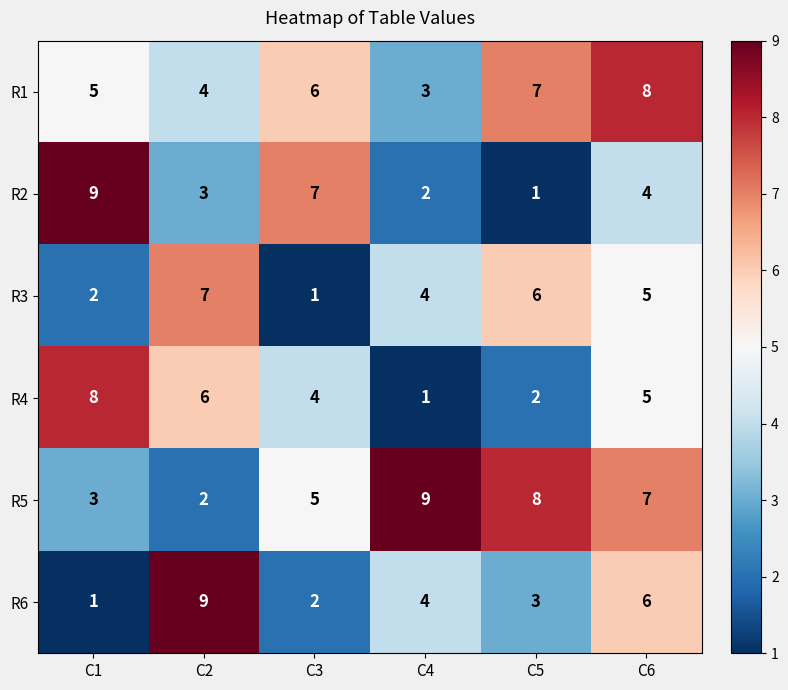

What is the maximum value for R4?

8